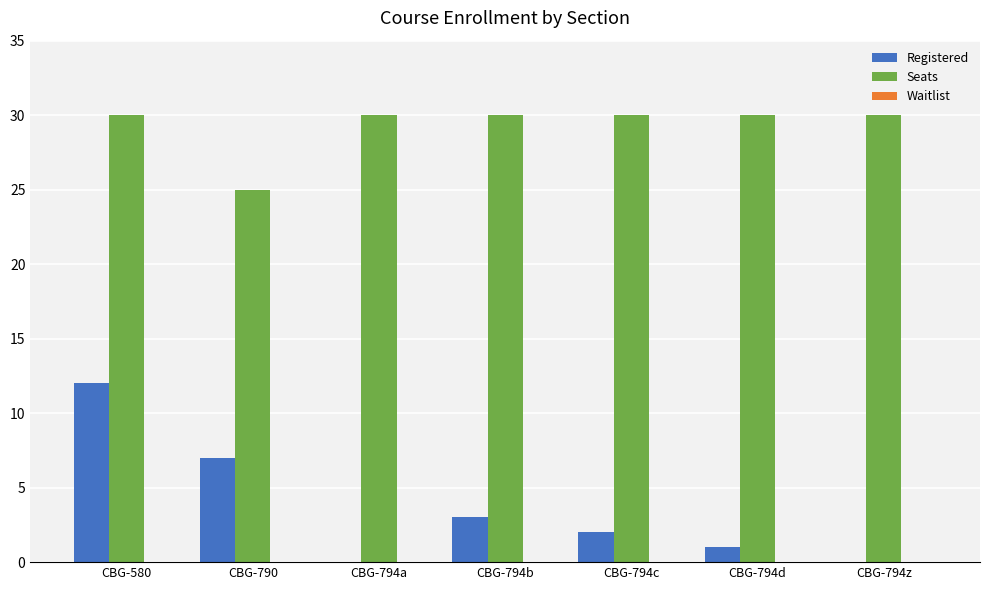

True or false: Registered has a value of 0 at CBG-794z.

True